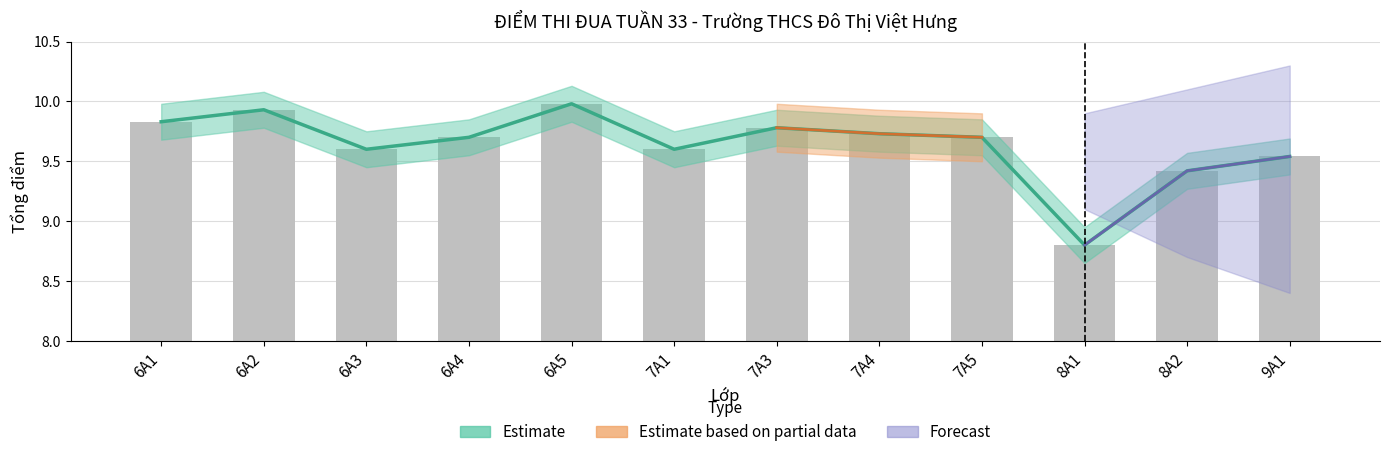

True or false: Tổng điểm has a value of 10.0 at 6A5.

True